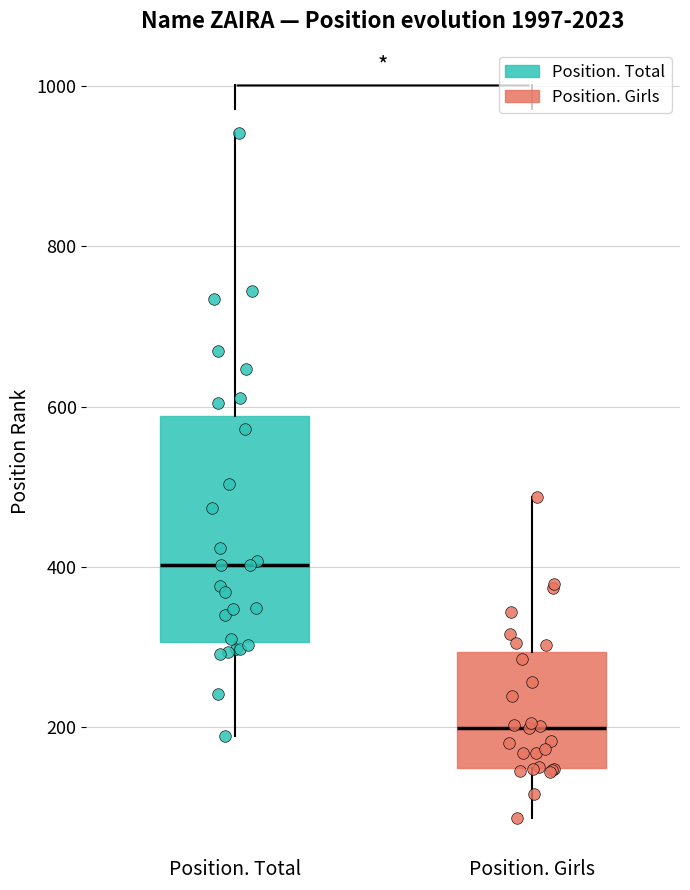

Reading left to right, read every box against the y-axis: the position of its median line, the range the box covers, and the ends of its whiskers. The values are not printed on the chart, so give them approximately, as read against the axis.

Position. Total: median 400, box 300 to 580, whiskers 180 to 940
Position. Girls: median 200, box 140 to 300, whiskers 80 to 480